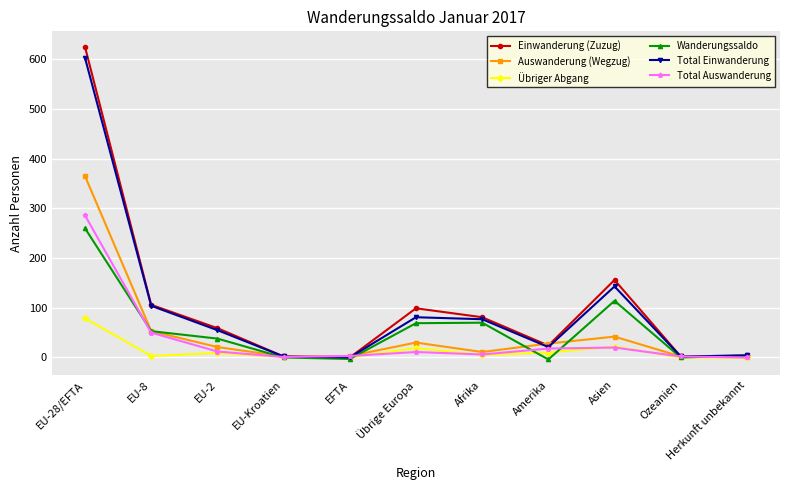

Is the value of Übriger Abgang at EU-28/EFTA greater than the value of Total Auswanderung at EFTA?

Yes